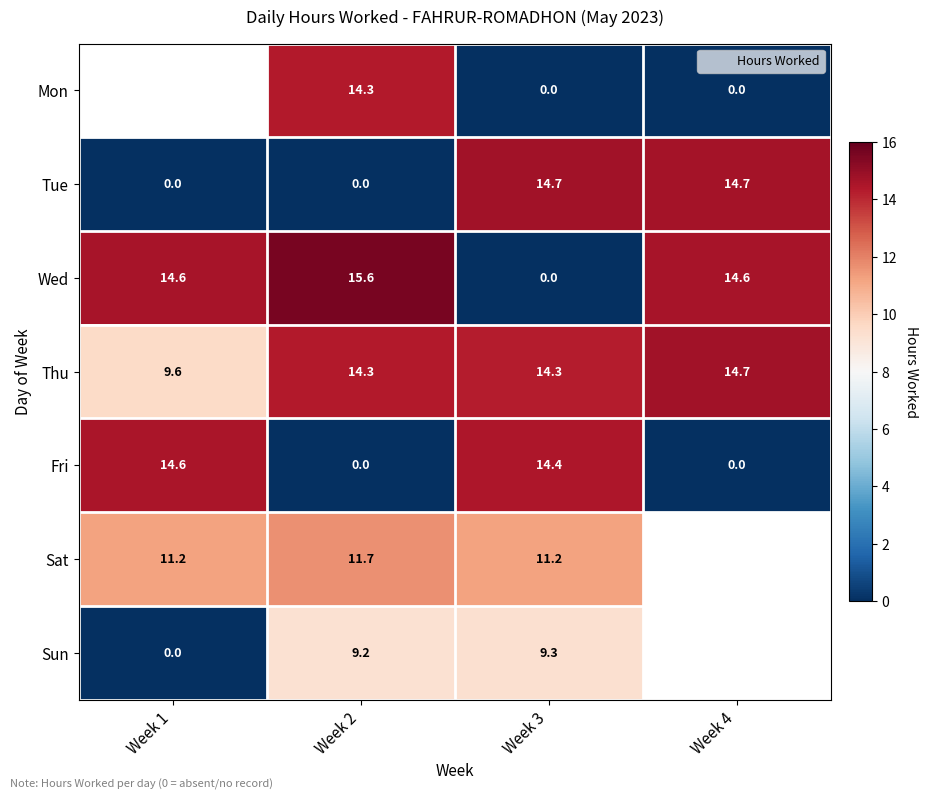

What is the sum of all Fri values?

29.0